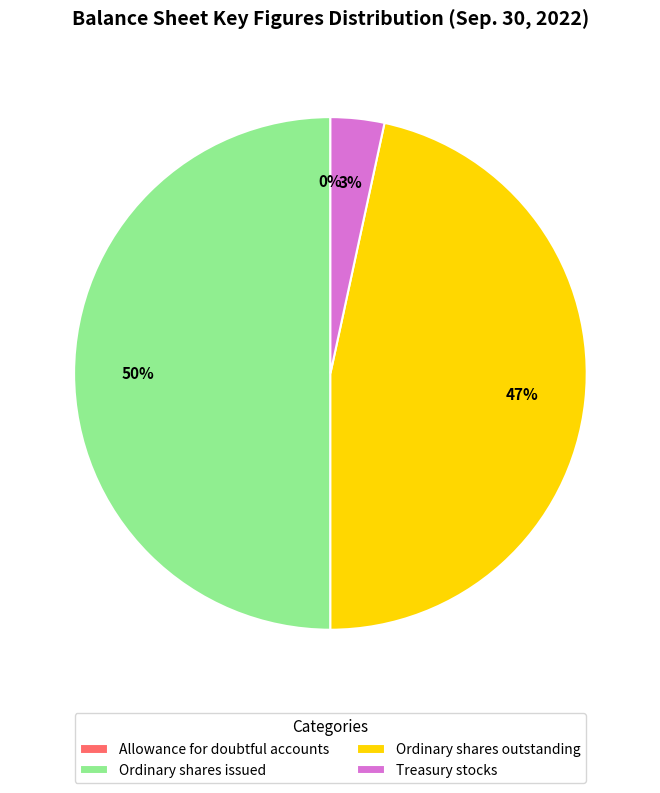

To the nearest percent, what is the combined percentage of Ordinary shares issued and Treasury stocks?

53%